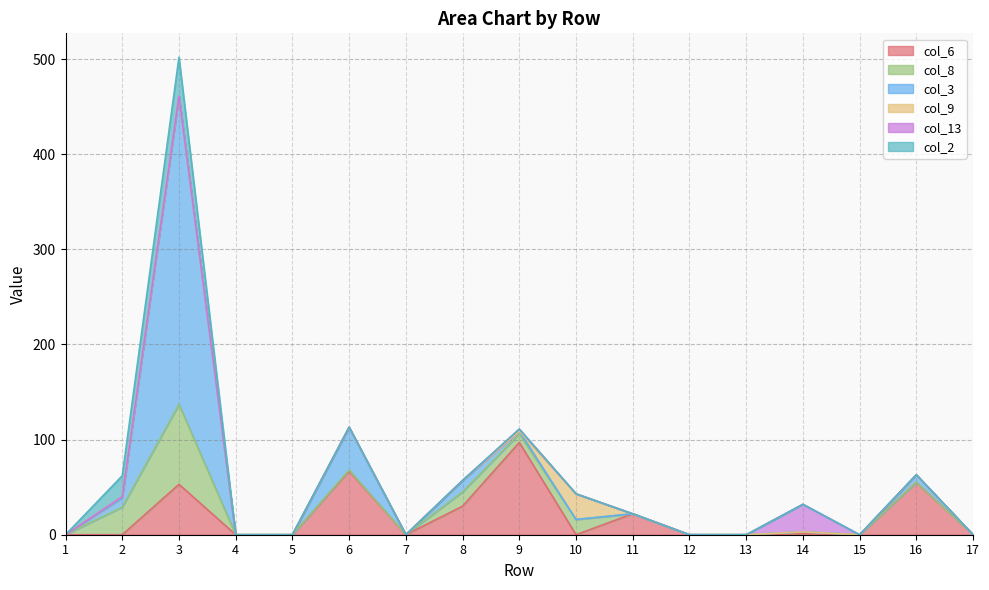

True or false: col_13 and col_2 cross at least once.

False